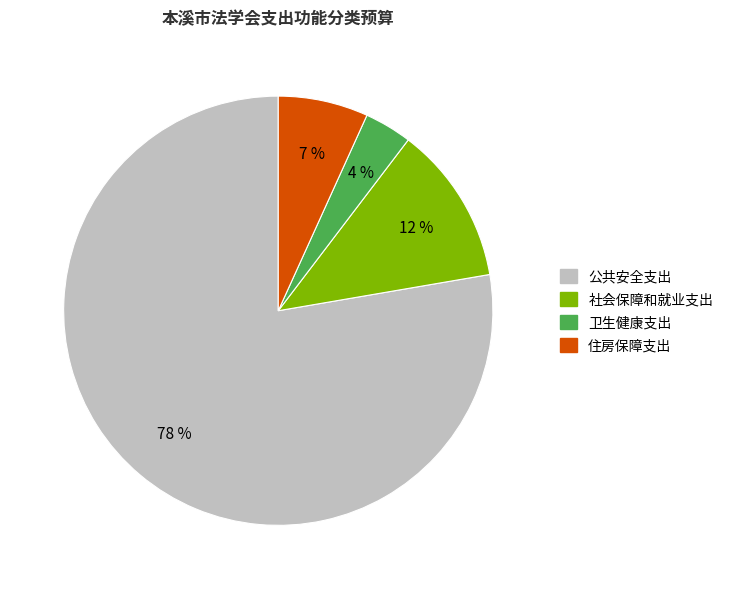

Count the number of slices in the pie.

4